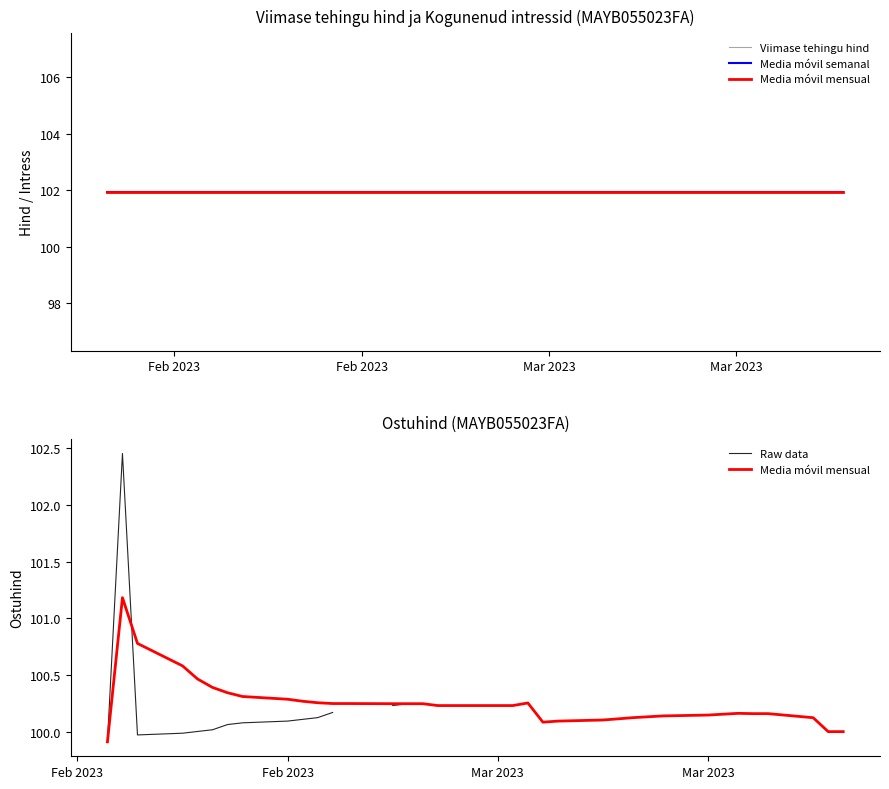

Which category has the lowest value in the Media móvil semanal series?

Feb 2023